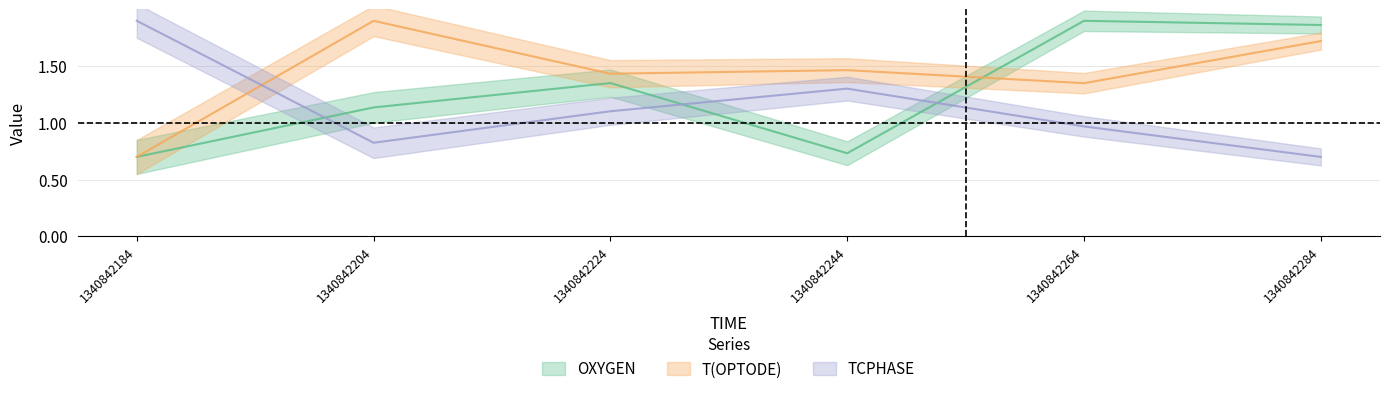

List the labels in order of OXYGEN value, smallest first.

1340842184, 1340842244, 1340842204, 1340842224, 1340842284, 1340842264